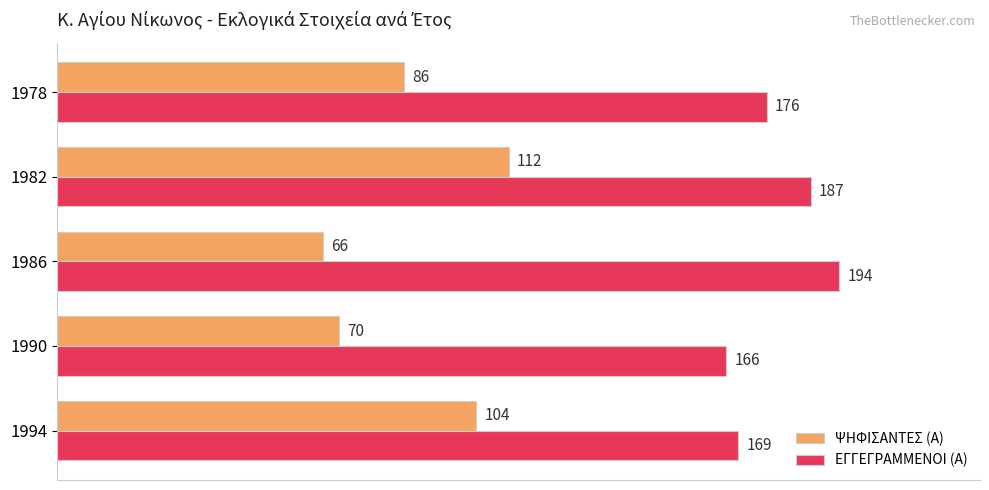

What is the average value of the ΨΗΦΙΣΑΝΤΕΣ (Α) series?

88